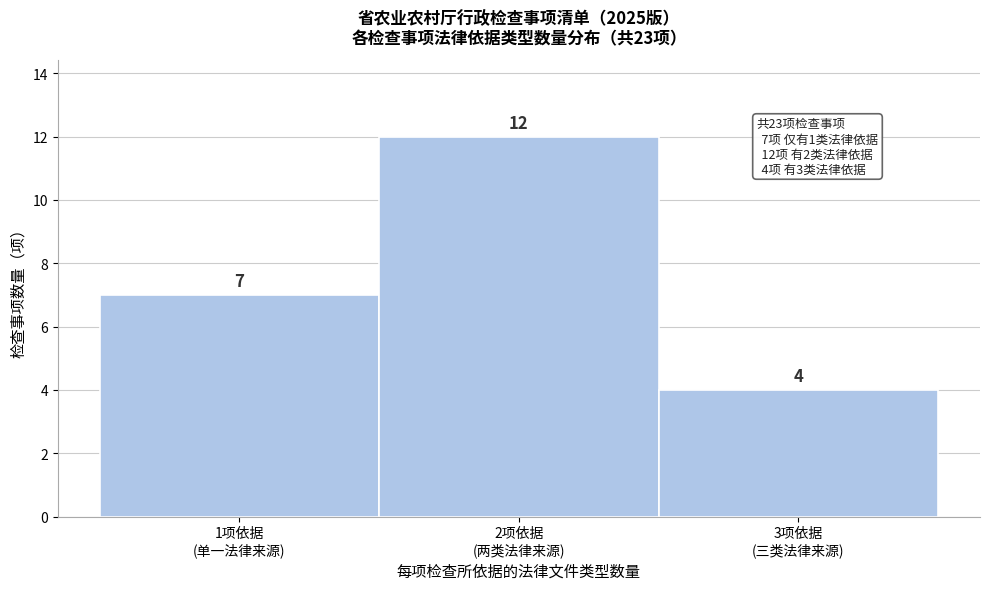

Reading left to right, what are all the values shown in this chart?

7	12	4